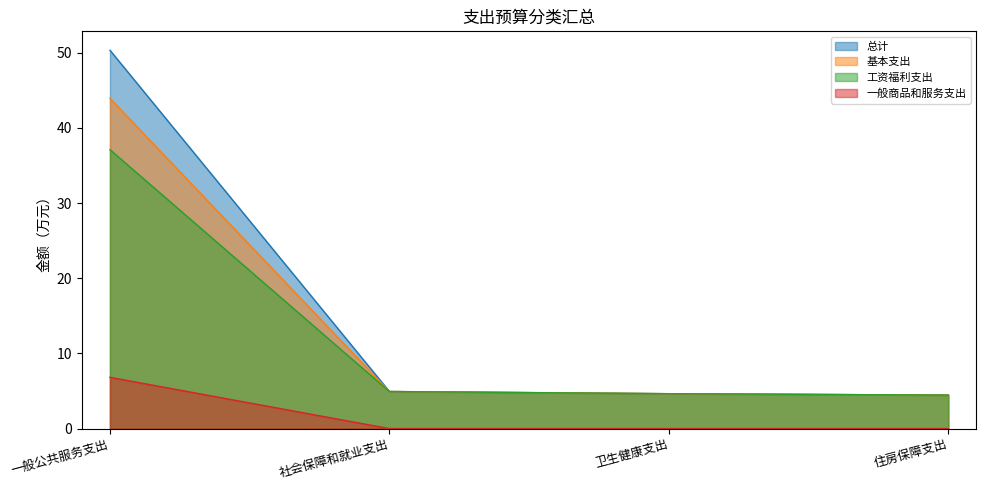

Reading left to right, transcribe all the data shown in this chart.

总计: 一般公共服务支出=50.3	社会保障和就业支出=4.9	卫生健康支出=4.6	住房保障支出=4.5
基本支出: 一般公共服务支出=43.9	社会保障和就业支出=4.9	卫生健康支出=4.6	住房保障支出=4.5
工资福利支出: 一般公共服务支出=37.1	社会保障和就业支出=4.9	卫生健康支出=4.6	住房保障支出=4.5
一般商品和服务支出: 一般公共服务支出=6.8	社会保障和就业支出=0.0	卫生健康支出=0.0	住房保障支出=0.0